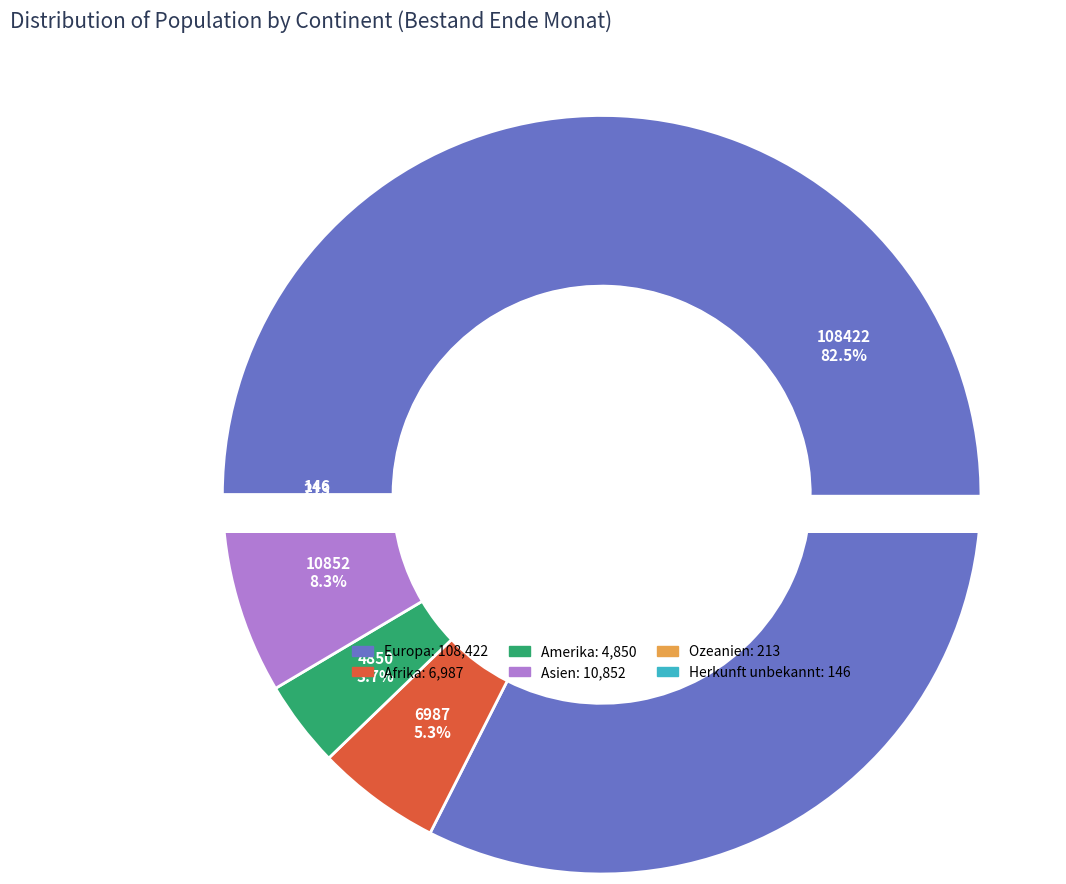

True or false: Asien accounts for 8% of the total.

True